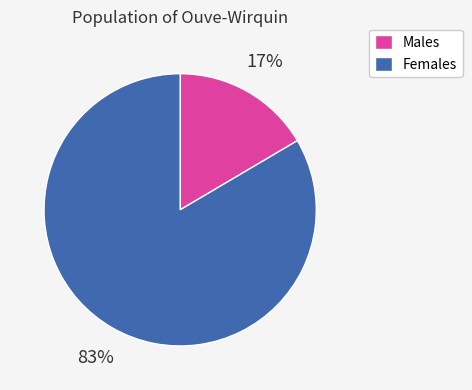

To the nearest percent, what percentage of the pie is Females?

83%